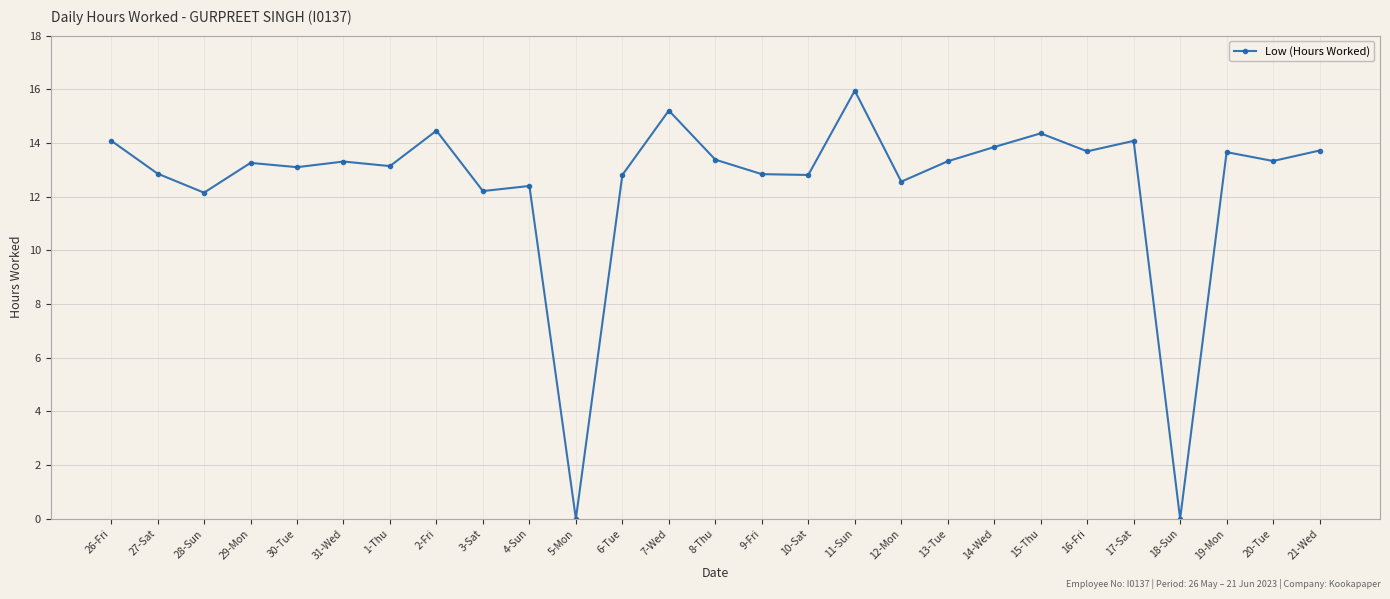

What value does the data have at 31-Wed?

13.3